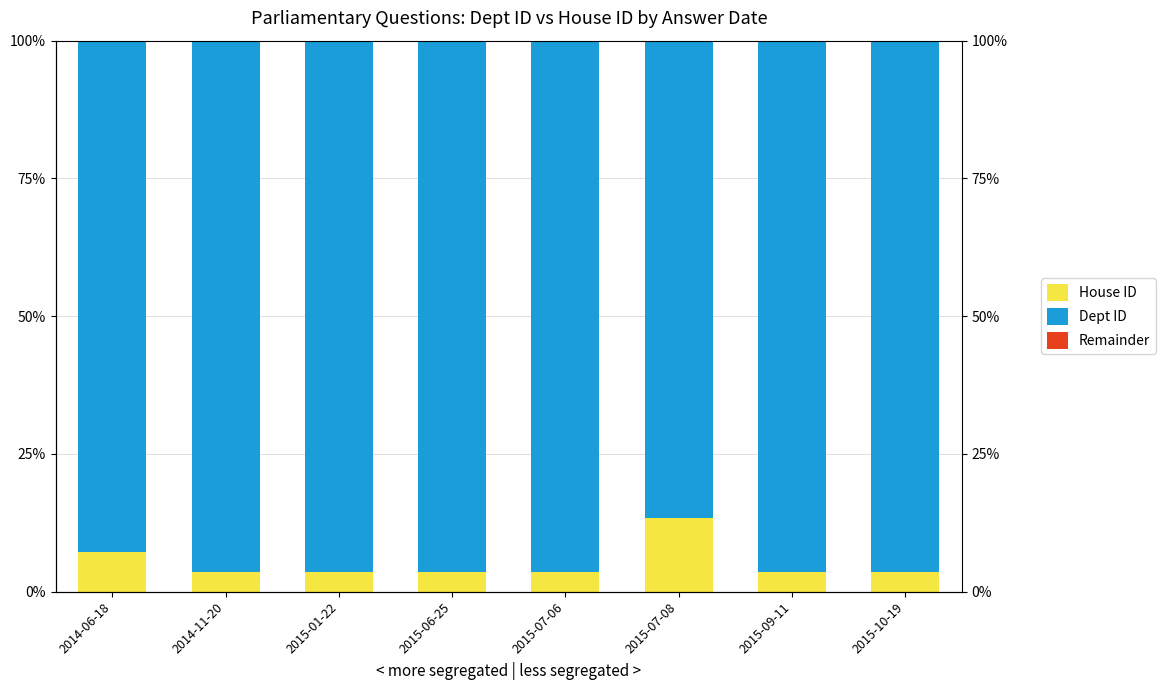

What is the label of the 7th bar from the left?

2015-09-11